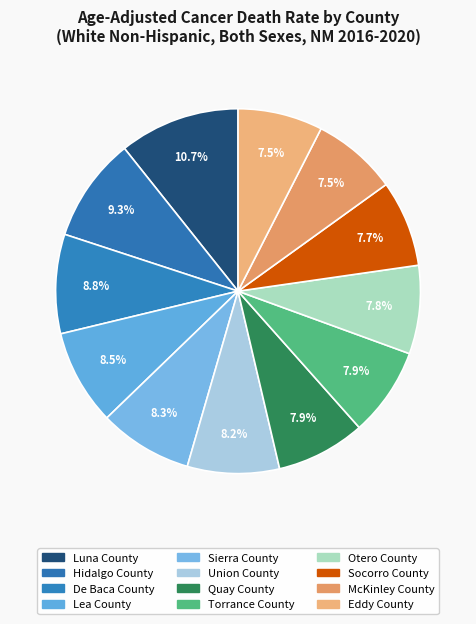

What is the total percentage of Luna County and Lea County?

19.2%